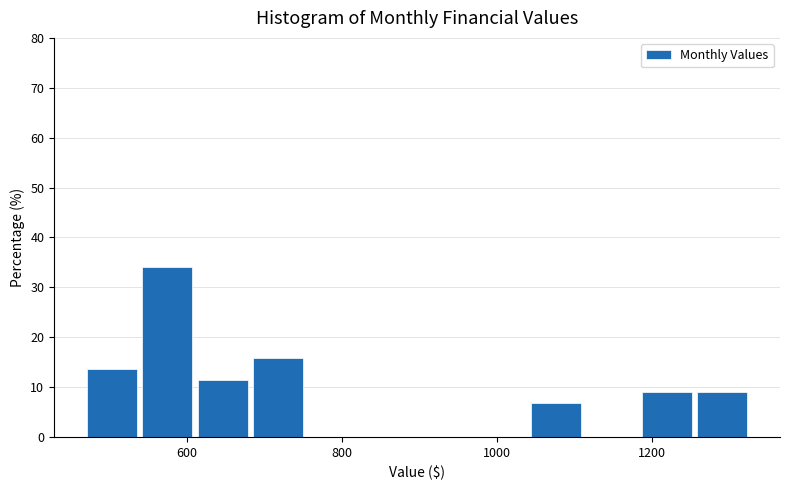

Around what value on the x-axis is the tallest bar? Give the approximate position of its centre, as read against the axis.

580